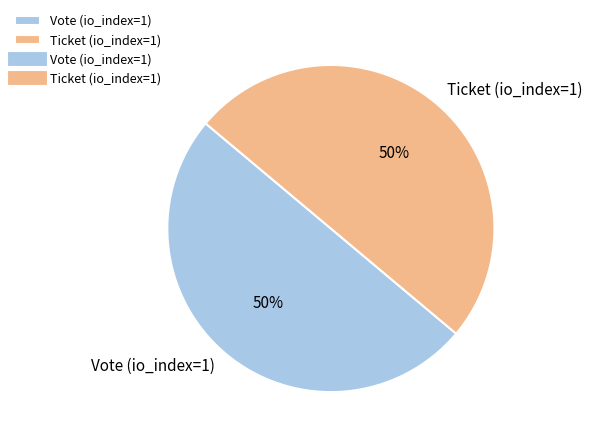

To the nearest percent, what portion does Vote represent?

50%